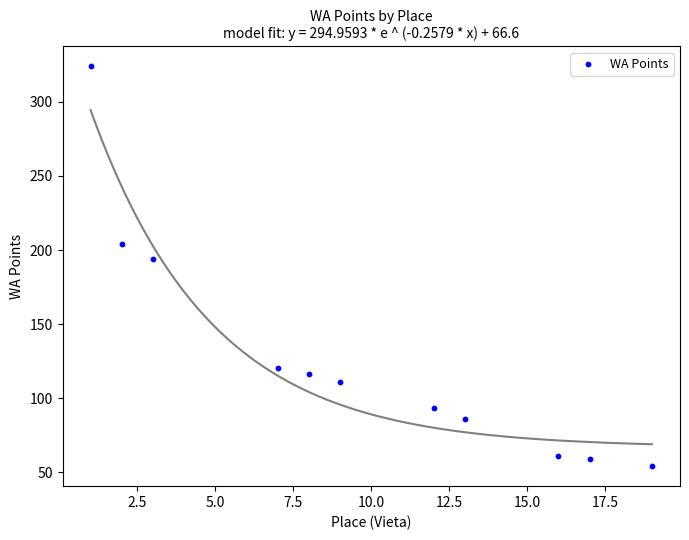

What is the range of X values (max minus min)?

18